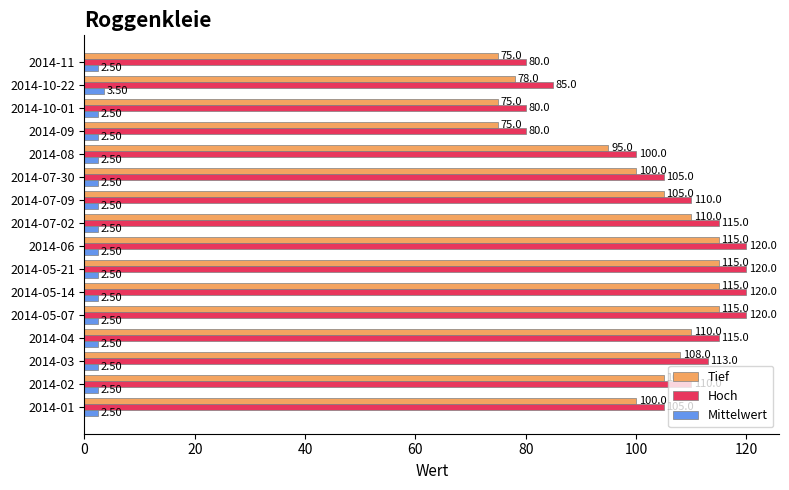

What is the sum of the Mittelwert values at 2014-10-01 and 2014-09?

5.0